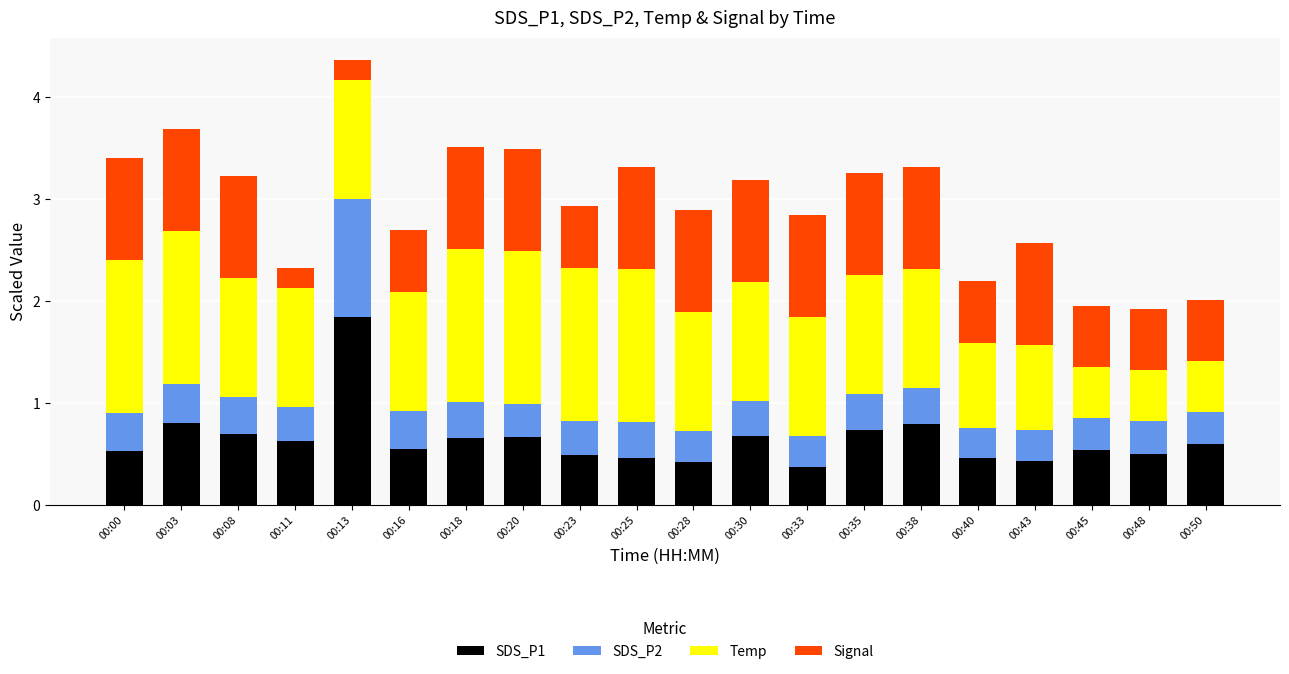

At which category is the sum across all series the highest?

00:13